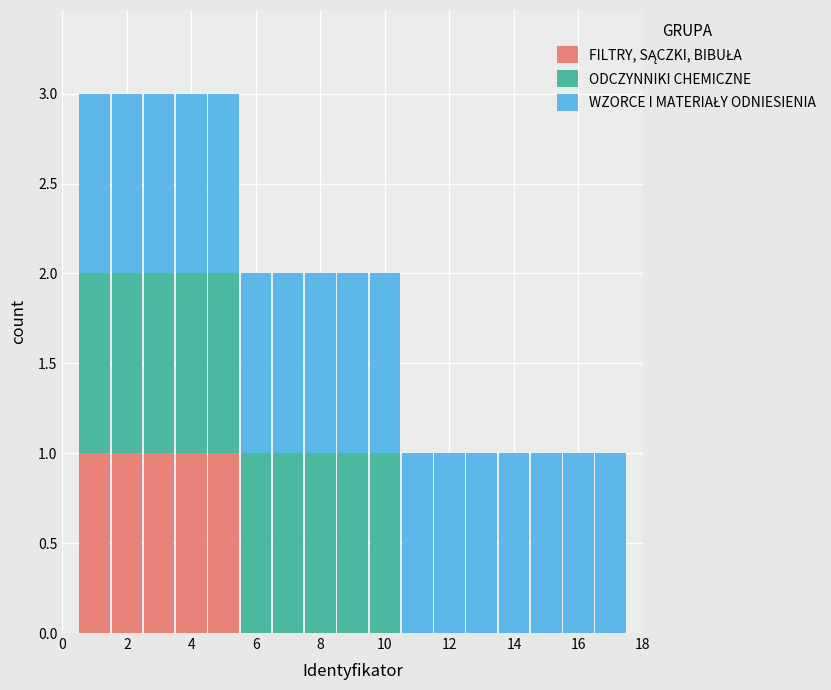

What is the total height of the stacked bar covering 10.5 to 11.5 on the x-axis? Neither the bar edges nor the heights are printed on the chart, so give them approximately, as read against the axes.

1